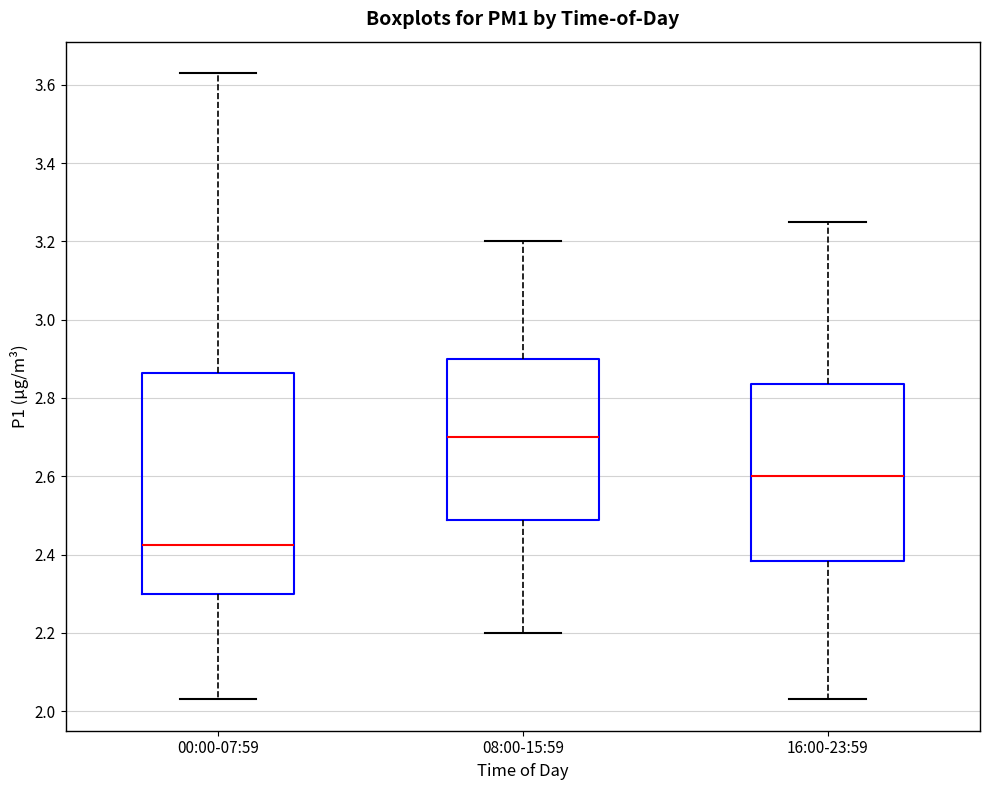

Comparing the boxes themselves (not the whiskers), which one is the tallest?

00:00-07:59